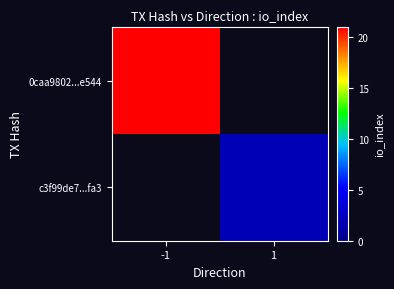

True or false: 0caa9802...e544 has a value of 29.2 at -1.

False